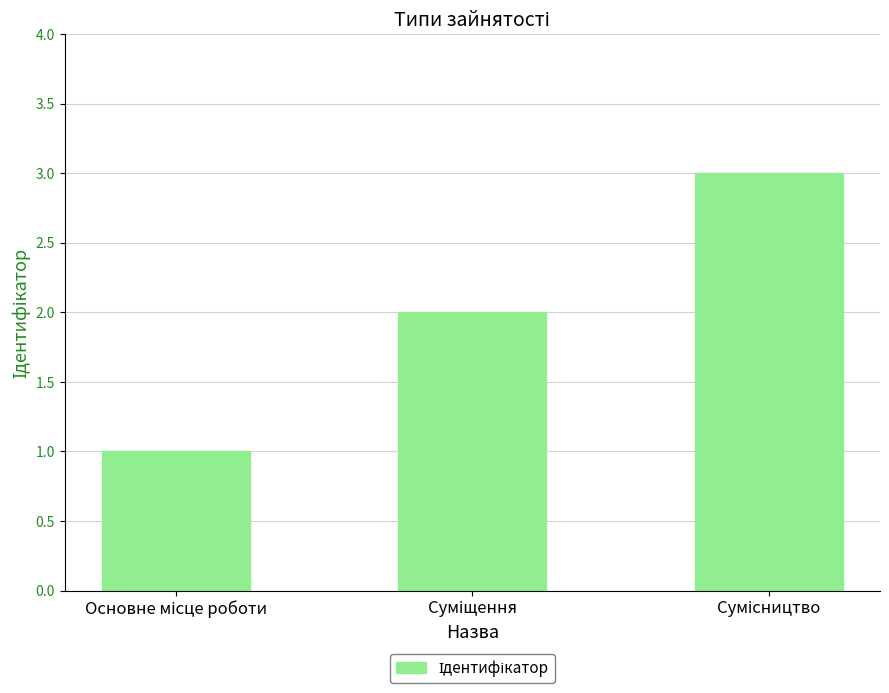

What is the difference between the maximum and second lowest values?

1